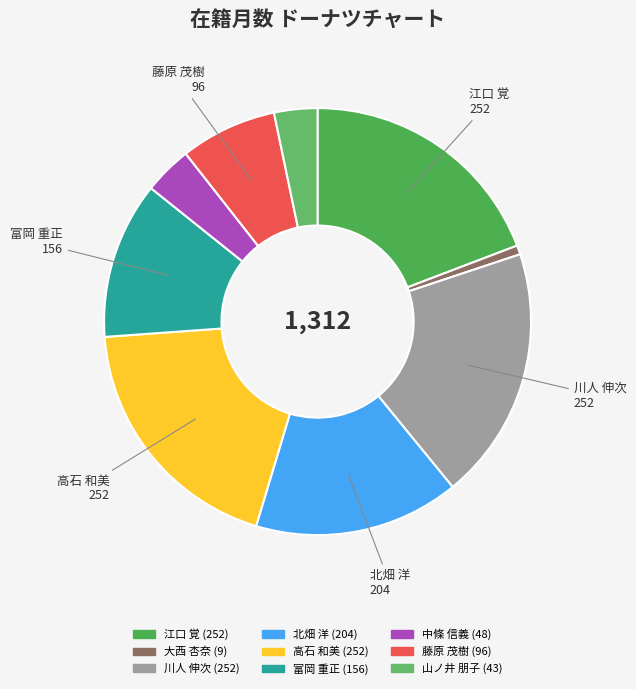

How many slices are in this pie chart?

9